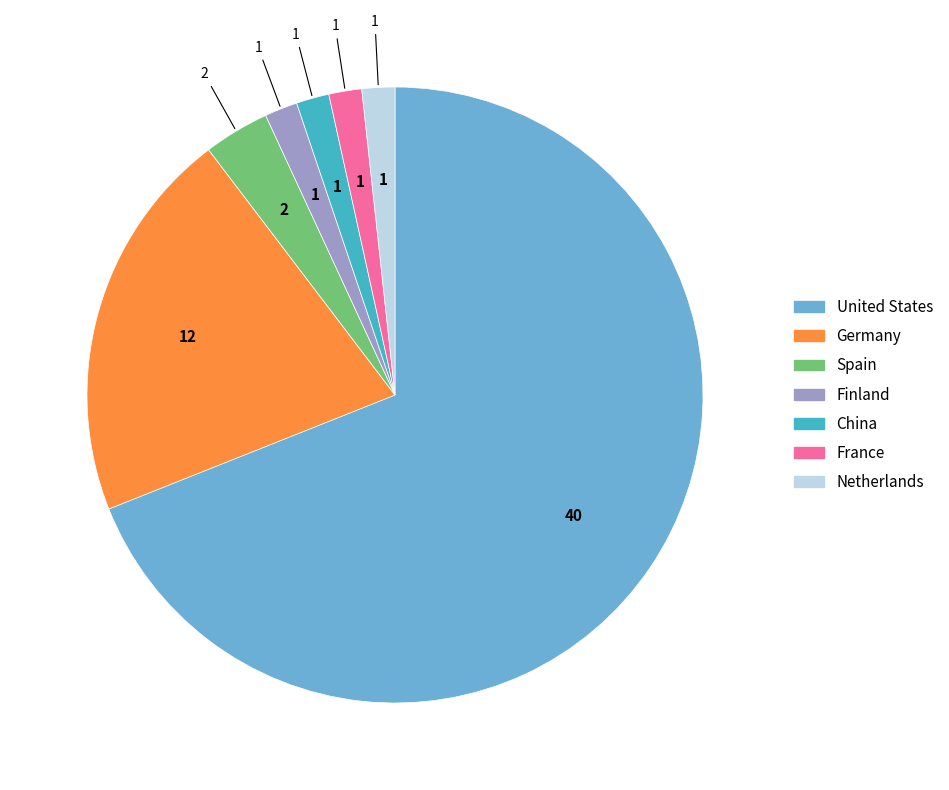

What is the largest slice in the pie chart?

United States